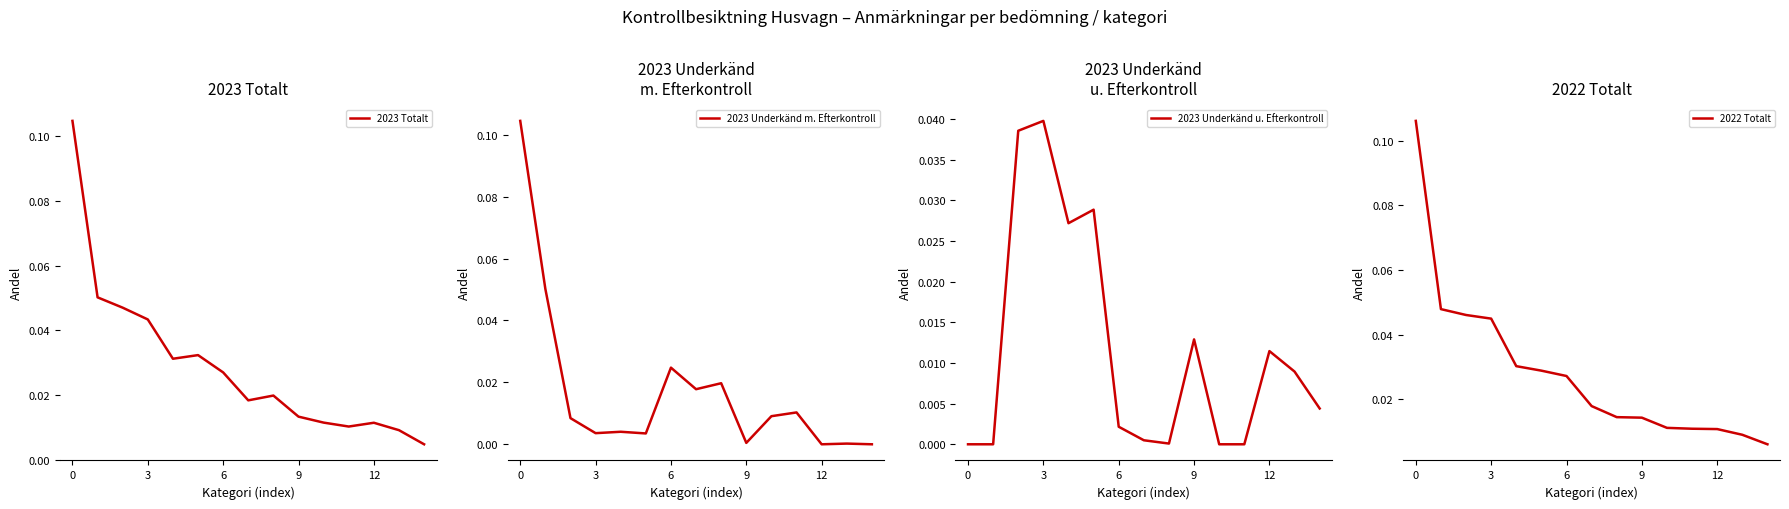

How many intersections are there between 2023 Underkänd u. Efterkontroll and 2022 Totalt?

2